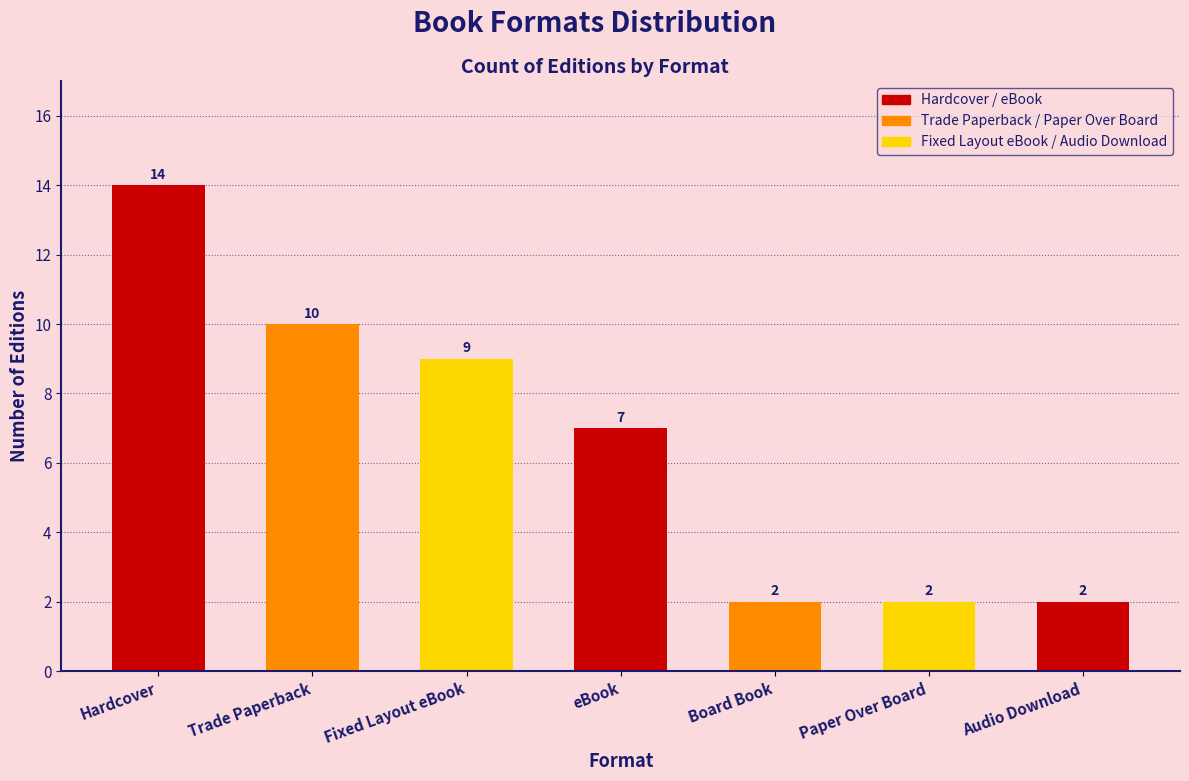

What is the label of the 4th bar from the left?

eBook